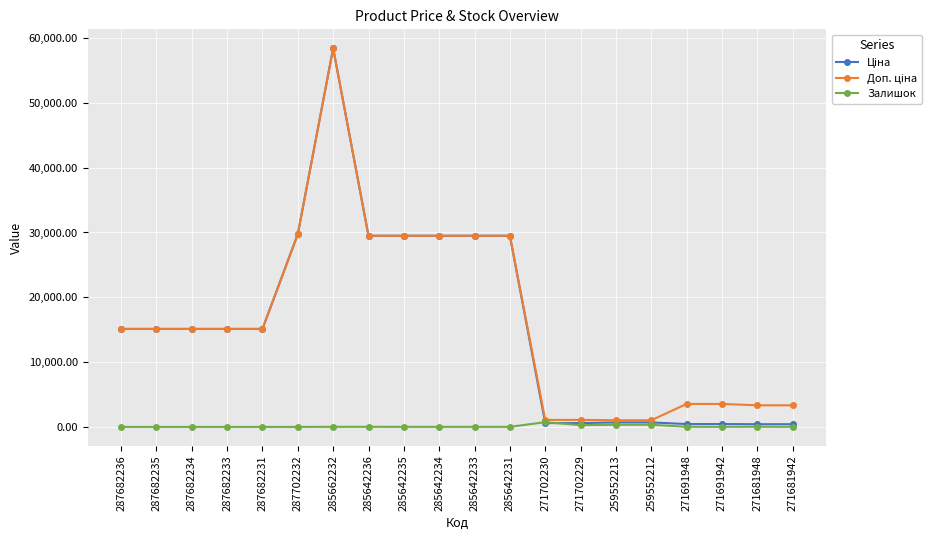

At which category is the sum across all series the highest?

285662232